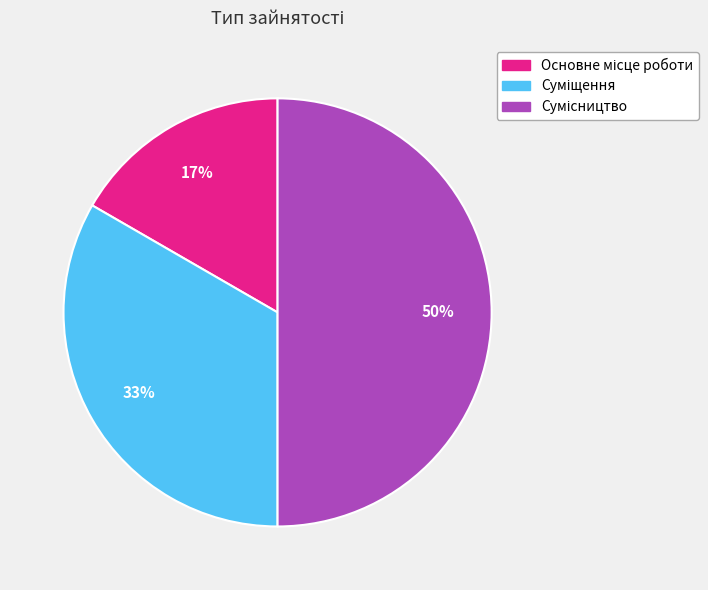

How many slices are in this pie chart?

3